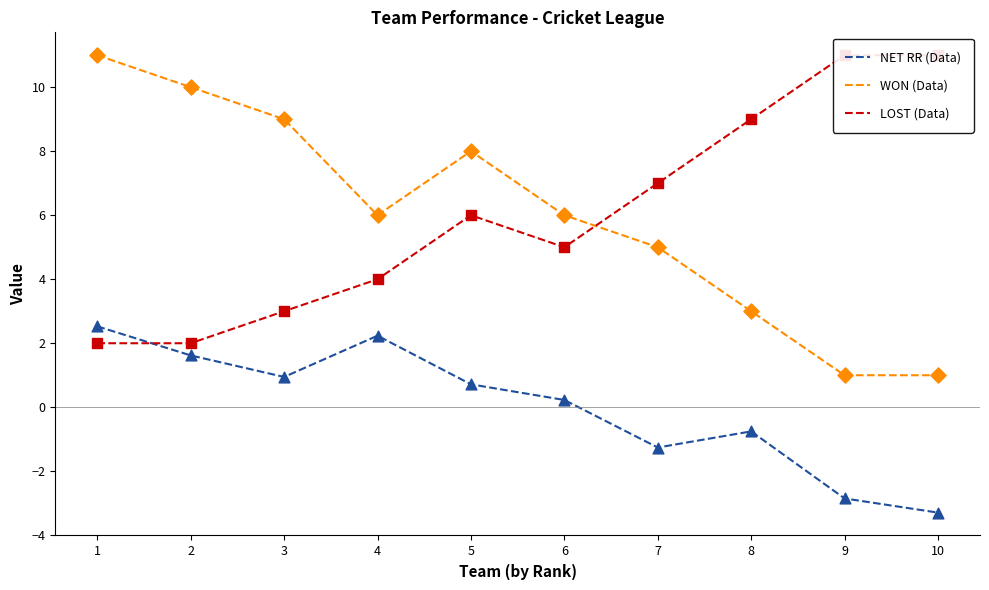

Is the value of LOST (Data) at 2 greater than the value of NET RR (Data) at 6?

Yes